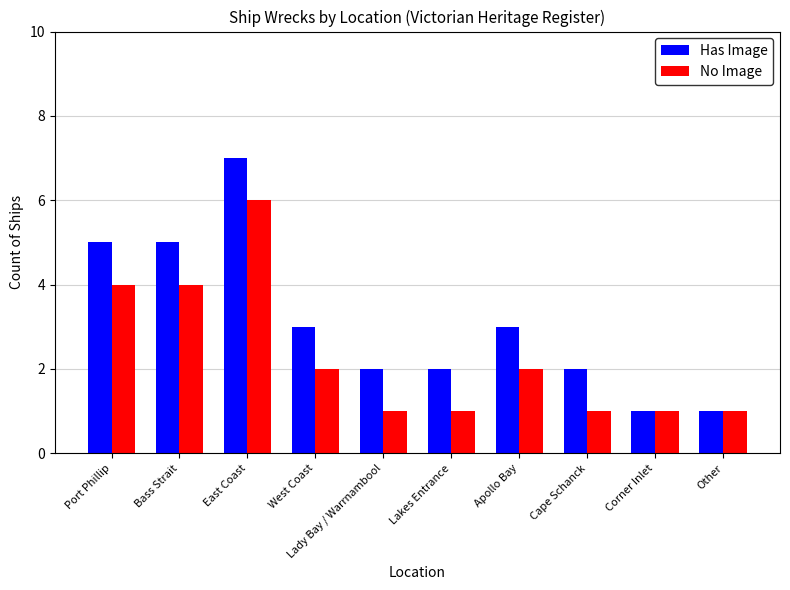

Count the Has Image values in the range 2 to 5.

7